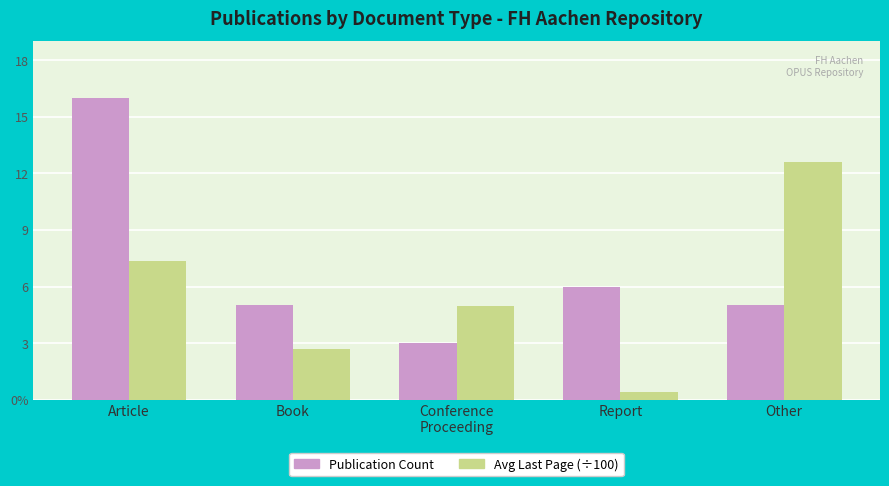

What are all the series names shown in the legend?

Publication Count, Avg Last Page (÷100)